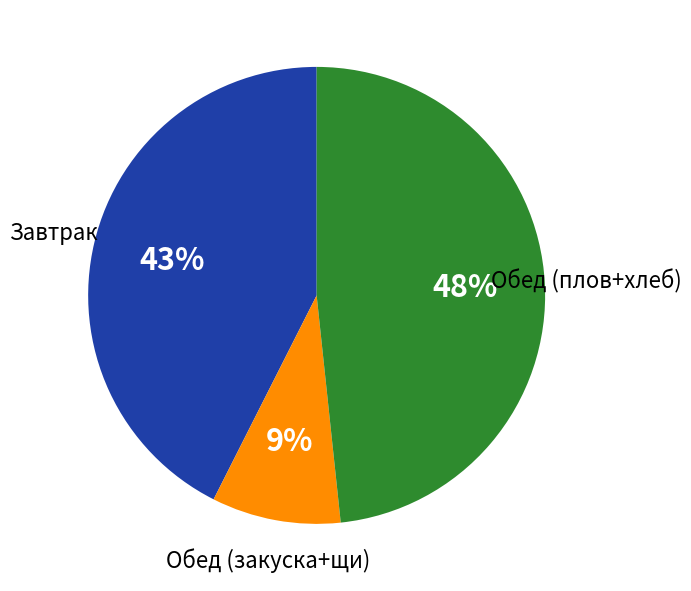

To the nearest percent, what is the difference between the largest and smallest slice percentages?

39%